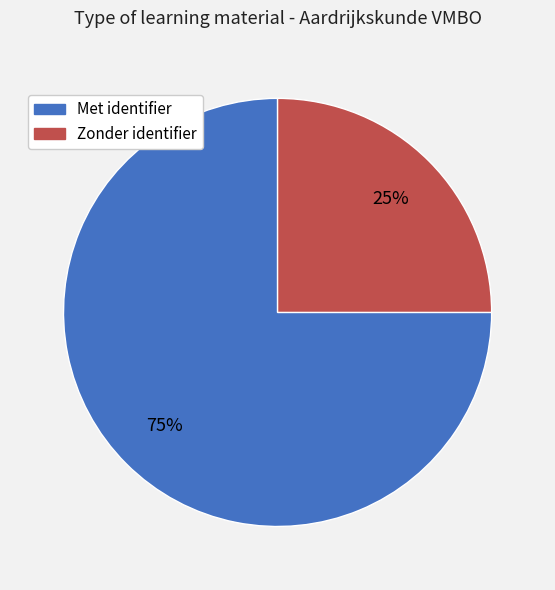

Does any single category account for the majority?

Yes